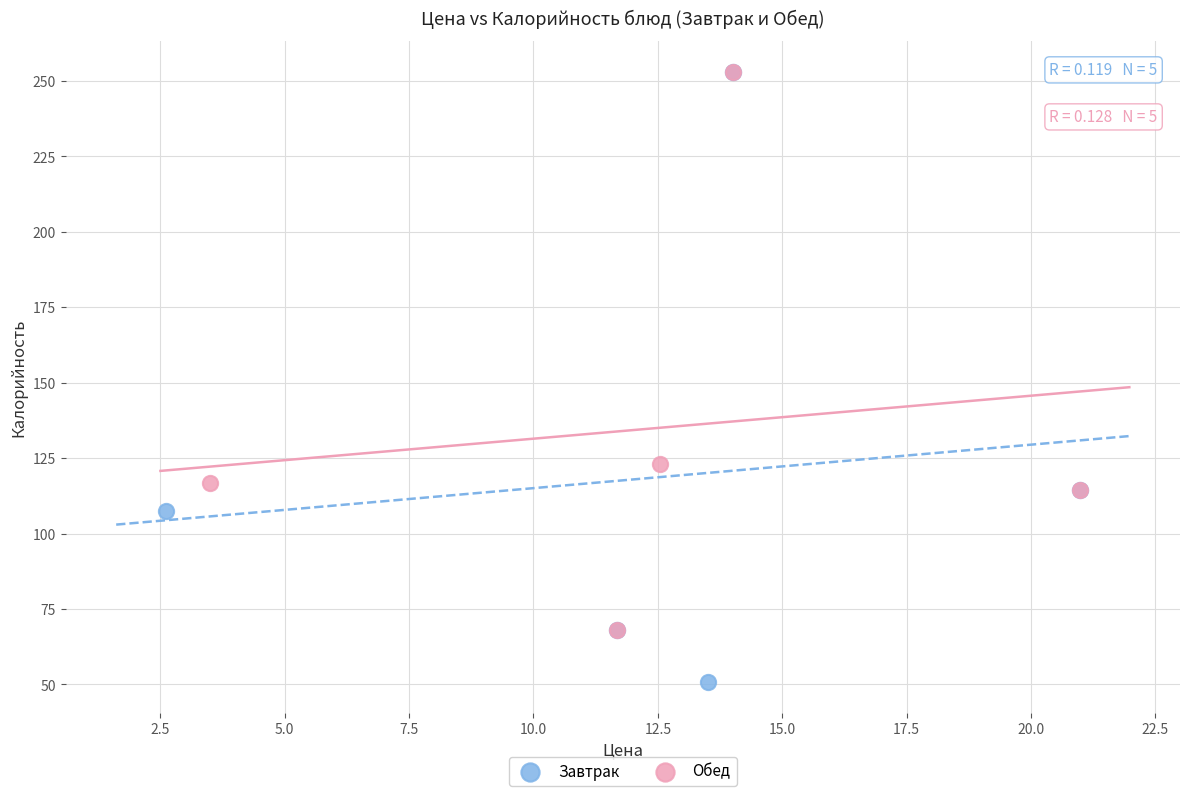

Which series reaches the minimum Y coordinate?

Завтрак